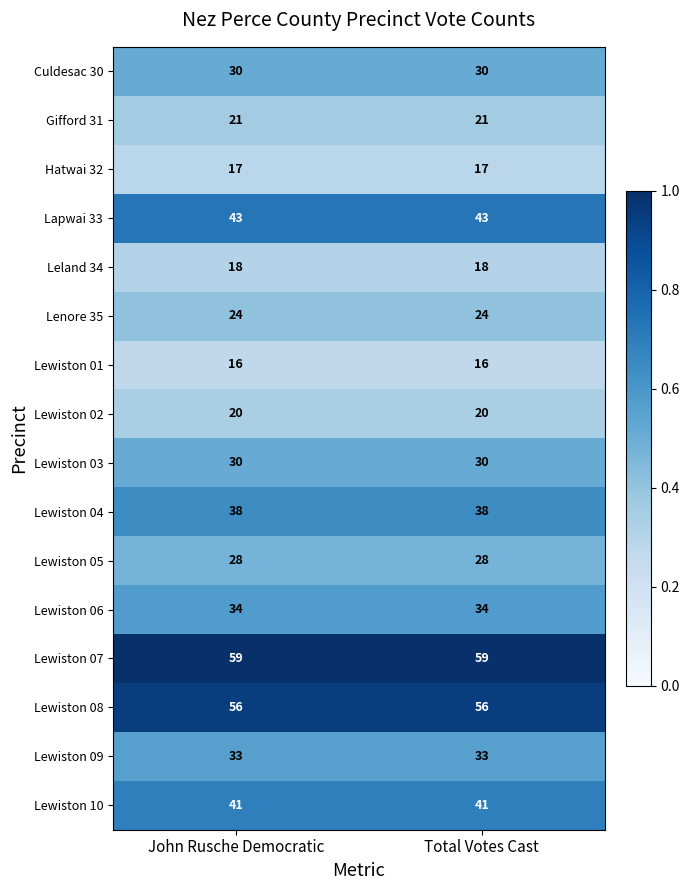

What is the smallest value displayed?

16